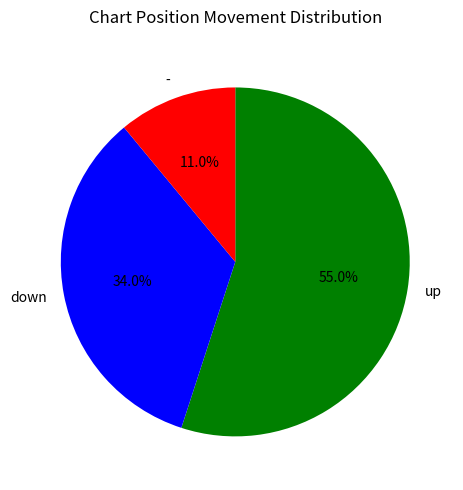

Rank the categories by value from lowest to highest.

-, down, up